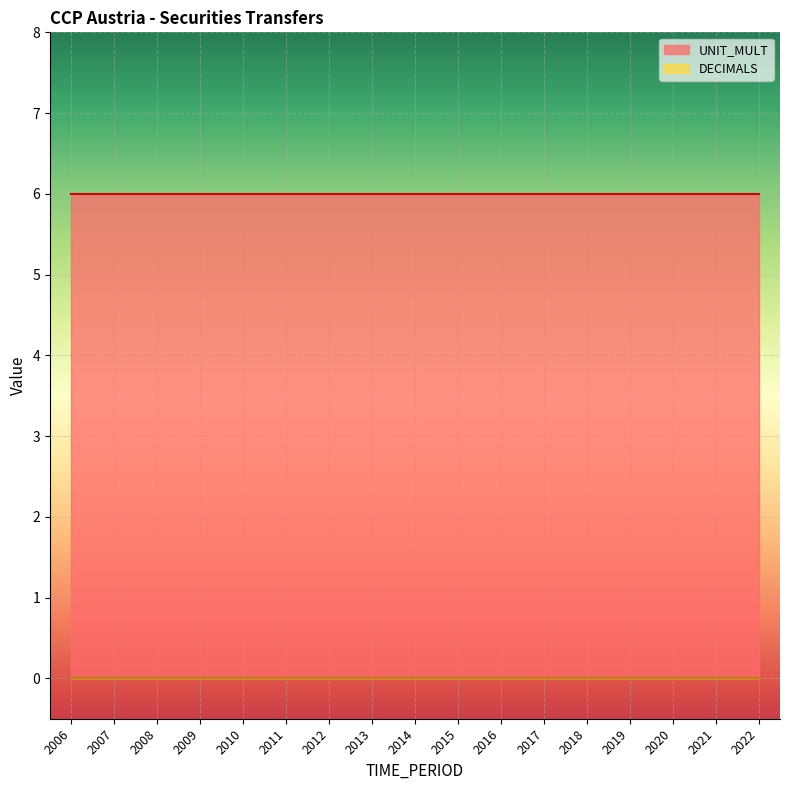

Reading left to right, what are all the values shown in this chart?

DECIMALS: 0	0	0	0	0	0	0	0	0	0	0	0	0	0	0	0	0
UNIT_MULT: 6	6	6	6	6	6	6	6	6	6	6	6	6	6	6	6	6